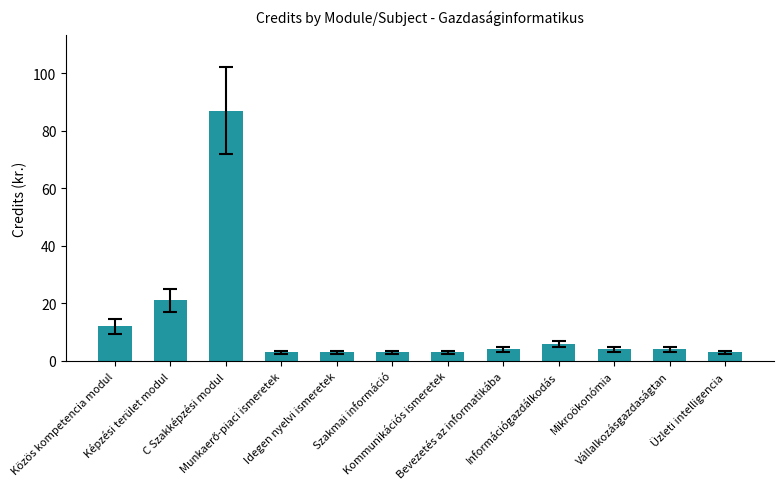

Does the chart contain stacked bars?

No